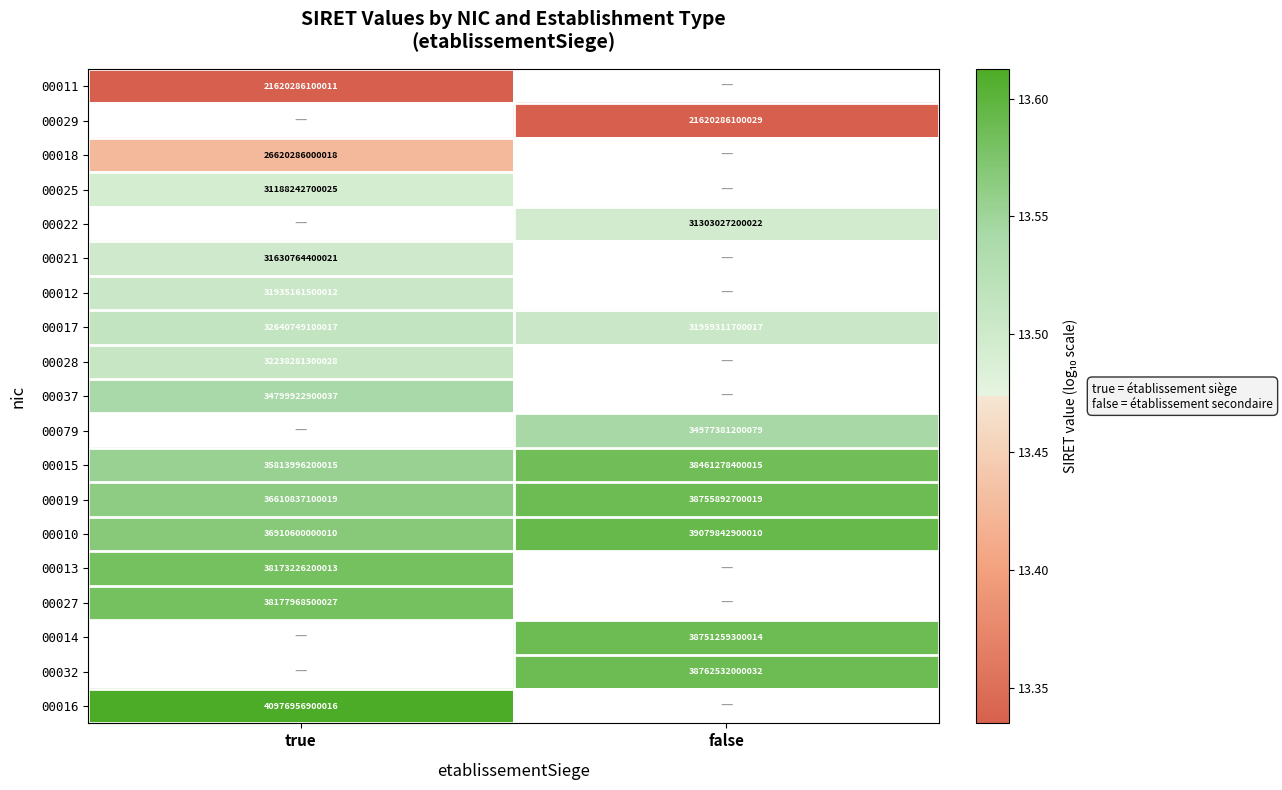

Which category has the highest value across all series?

true